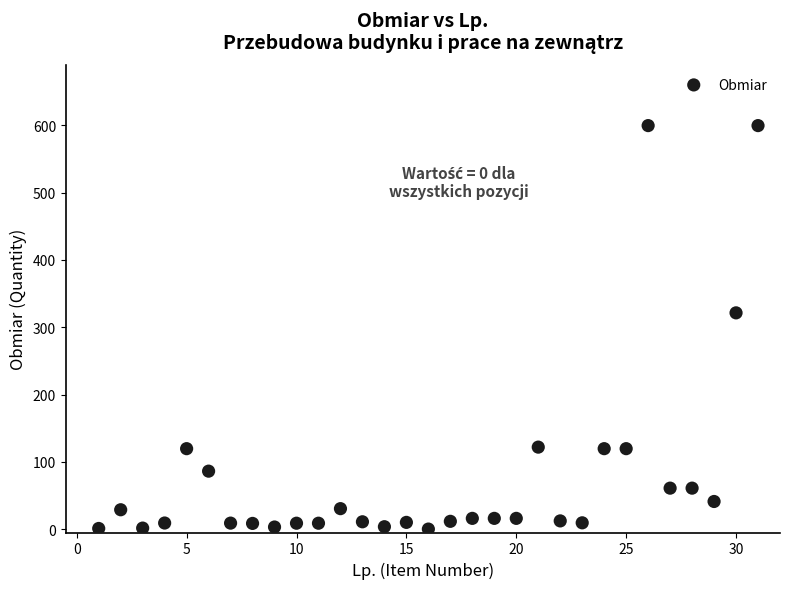

What is the range of Y values (max minus min)?

599.4